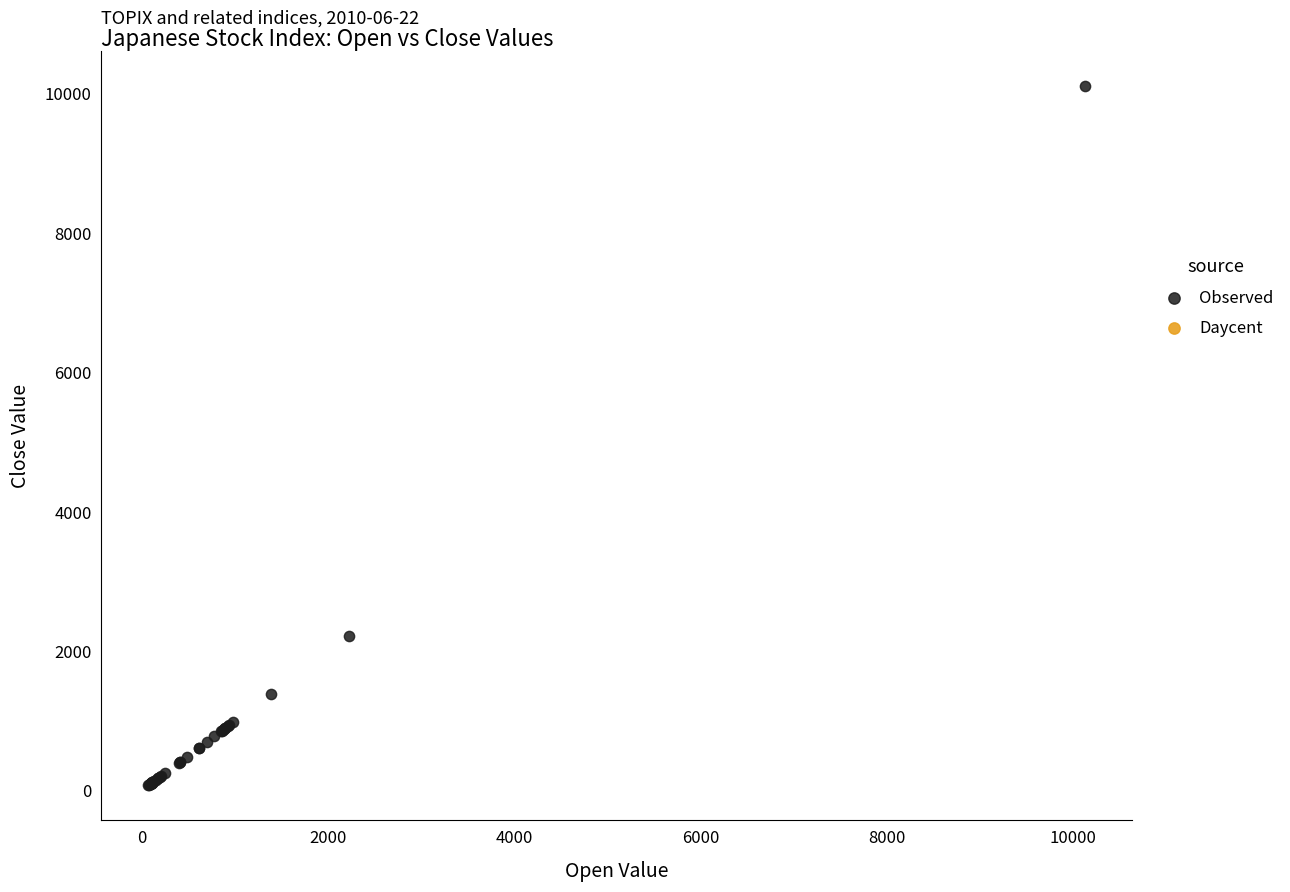

What Y value in the scatter plot is closest to 5093?

2221.4